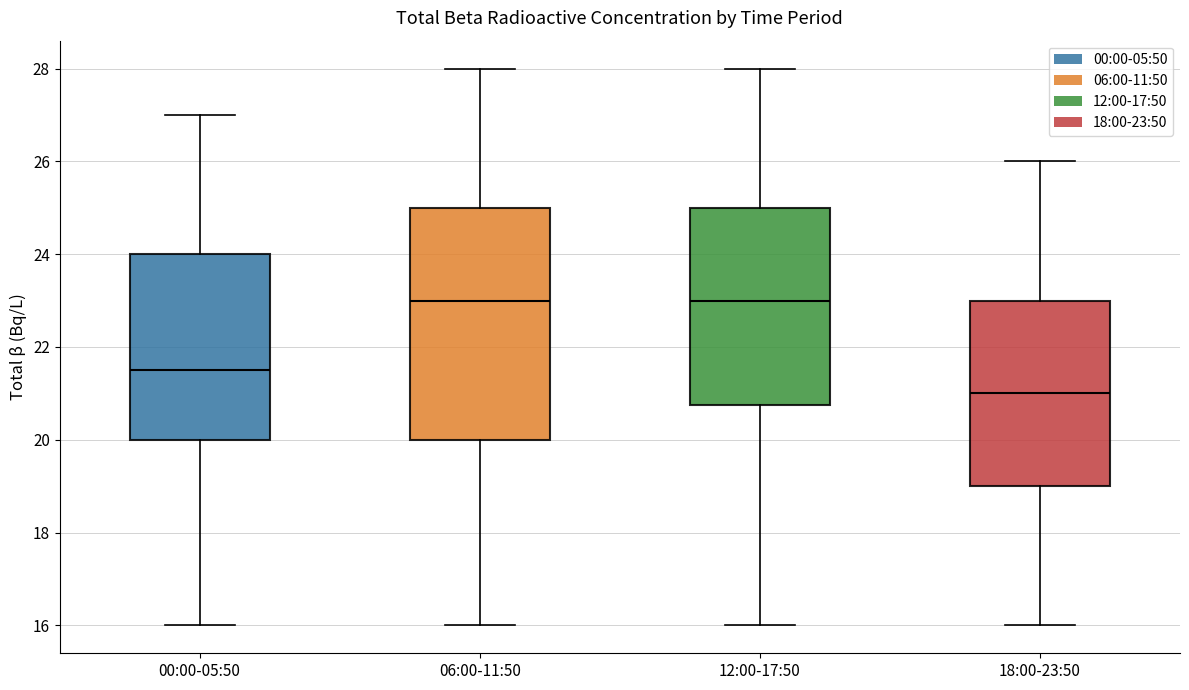

Reading left to right, transcribe this box plot: for each box, give where its median line is, the range the box spans, and where its two whiskers end, as read against the y-axis. The values are not printed on the chart, so give them approximately, as read against the axis.

00:00-05:50: median 21.6, box 20.0 to 24.0, whiskers 16.0 to 27.0
06:00-11:50: median 23.0, box 20.0 to 25.0, whiskers 16.0 to 28.0
12:00-17:50: median 23.0, box 20.8 to 25.0, whiskers 16.0 to 28.0
18:00-23:50: median 21.0, box 19.0 to 23.0, whiskers 16.0 to 26.0